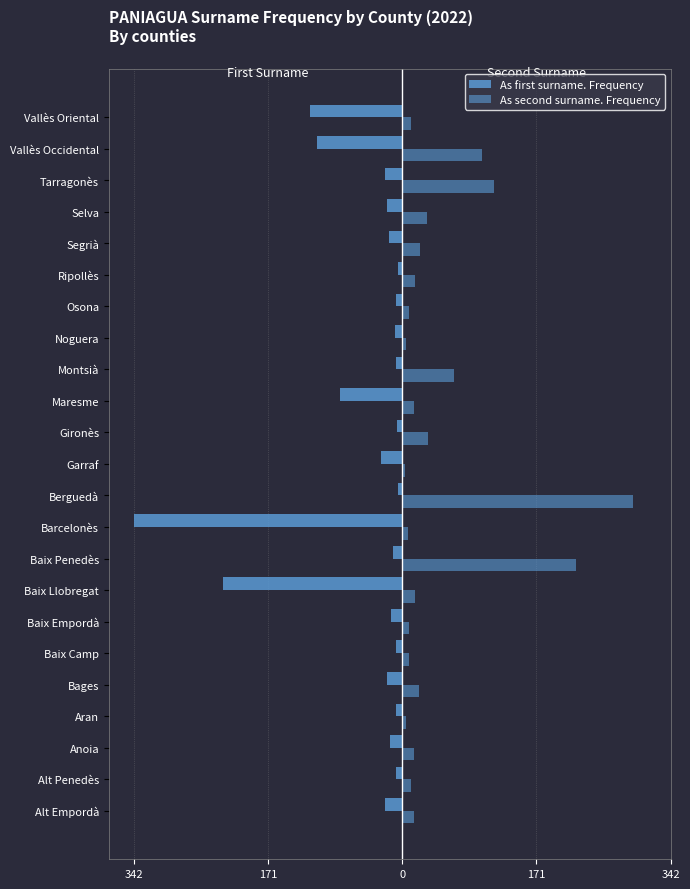

Does the chart contain stacked bars?

No